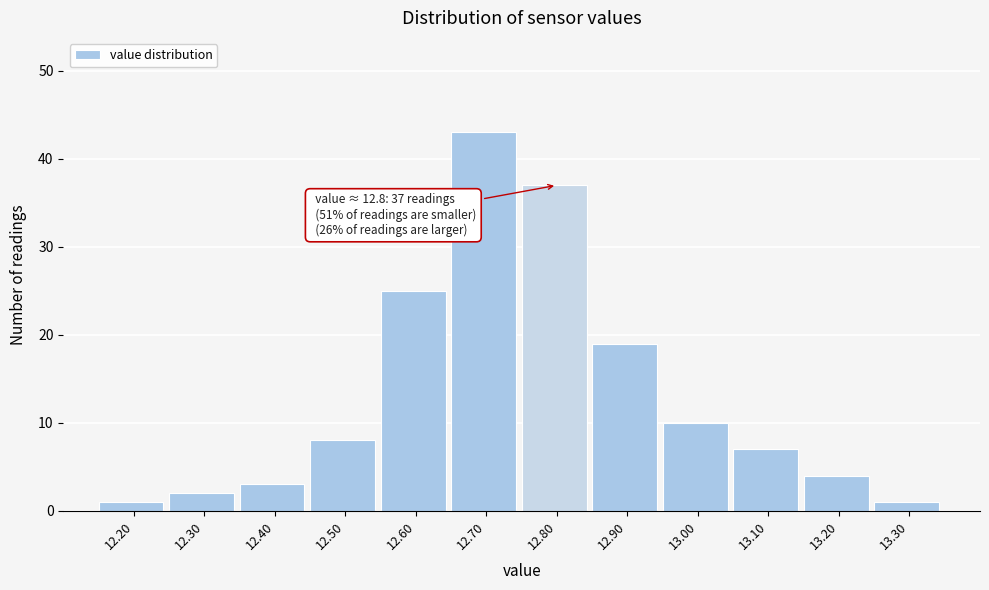

Which range on the x-axis has the tallest bar?

12.65 to 12.75